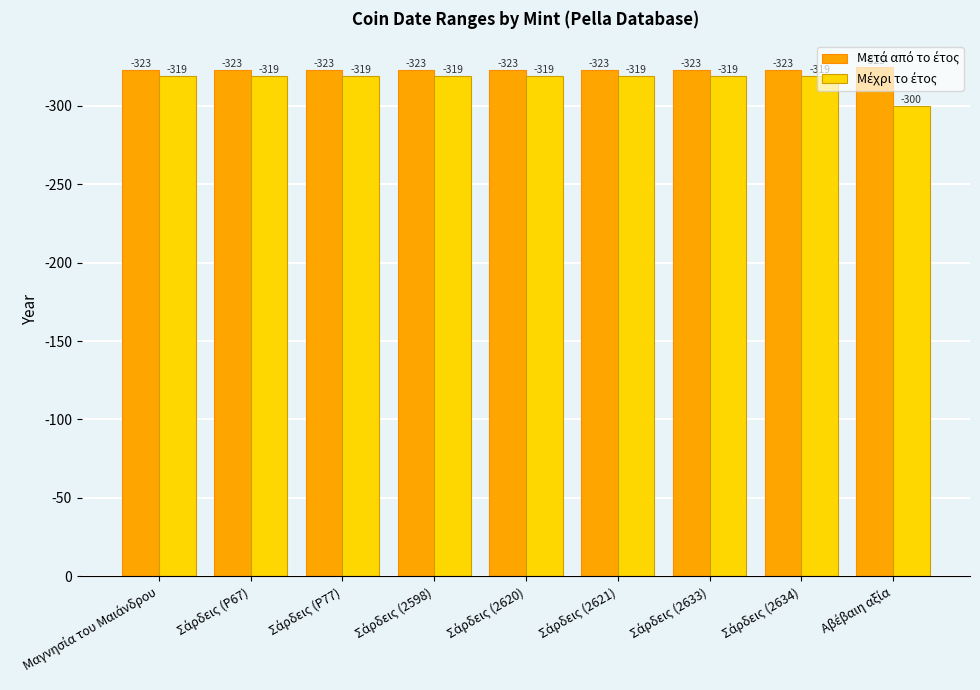

At Σάρδεις (2598), list the series in order from smallest to largest.

Μέχρι το έτος, Μετά από το έτος